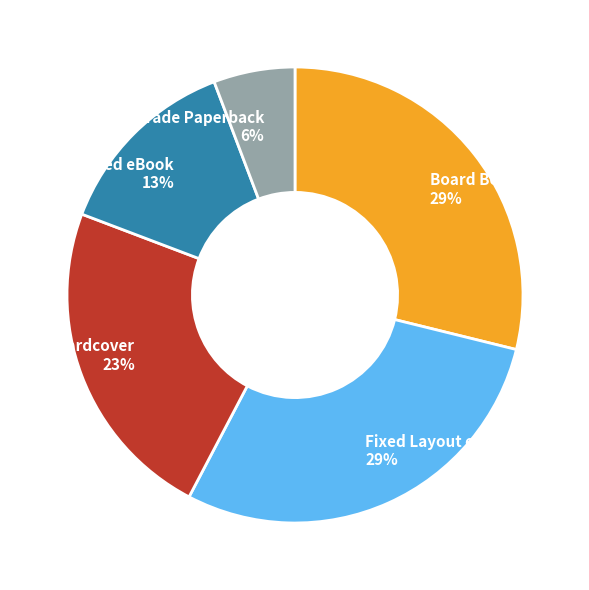

To the nearest percent, what portion does Trade Paperback 6% represent?

6%